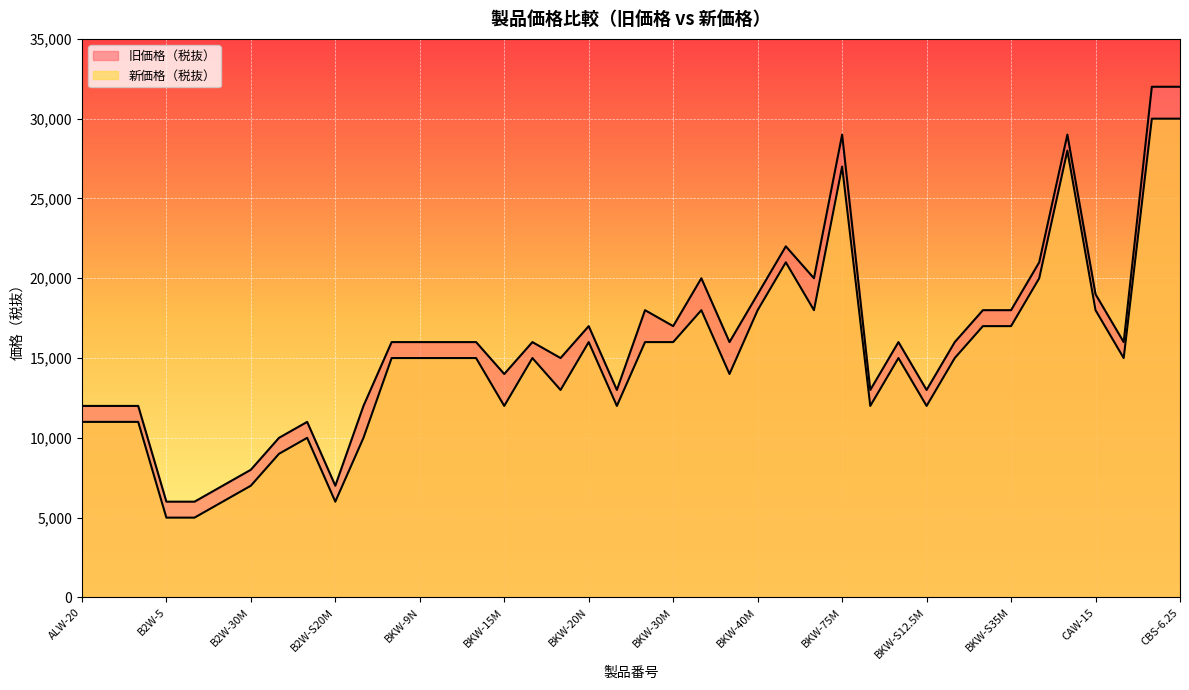

What is the maximum value shown in the chart?

32000